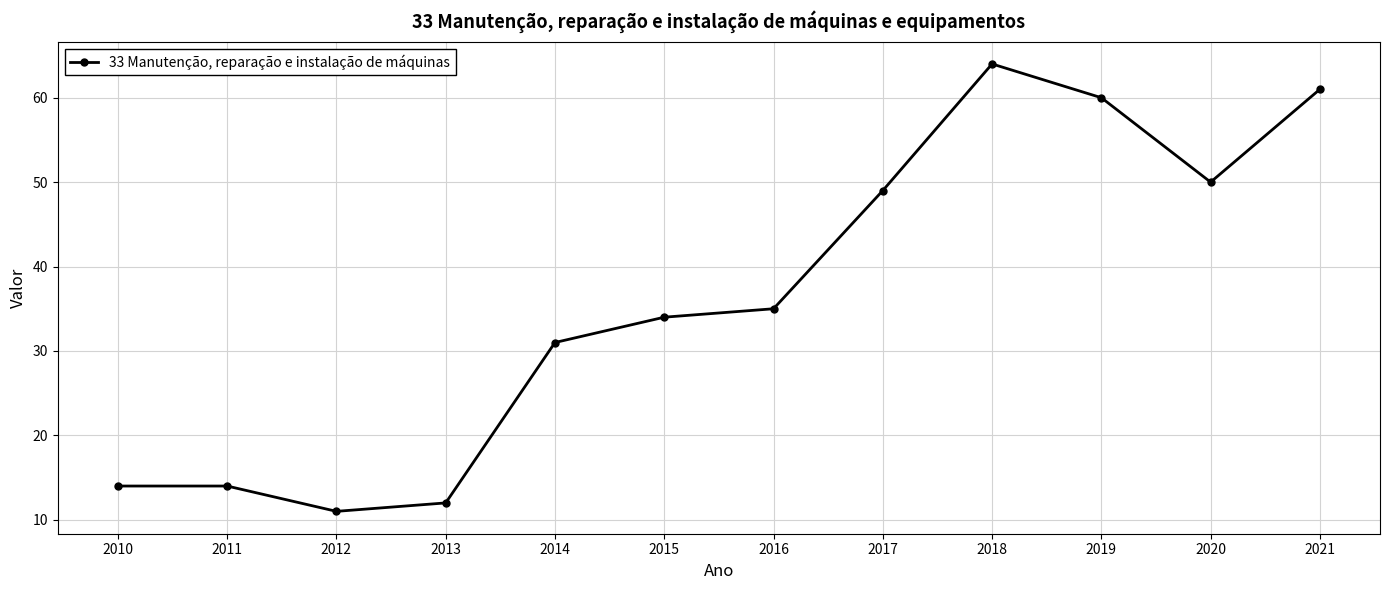

What is the value of the 11th point from the left?

50